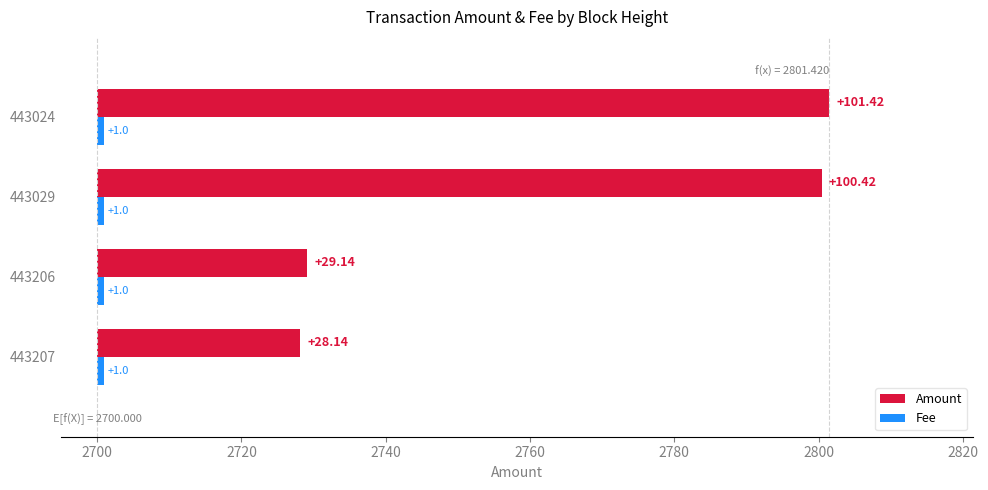

What is the value of the Amount bar at the 2nd from the left?

29.1